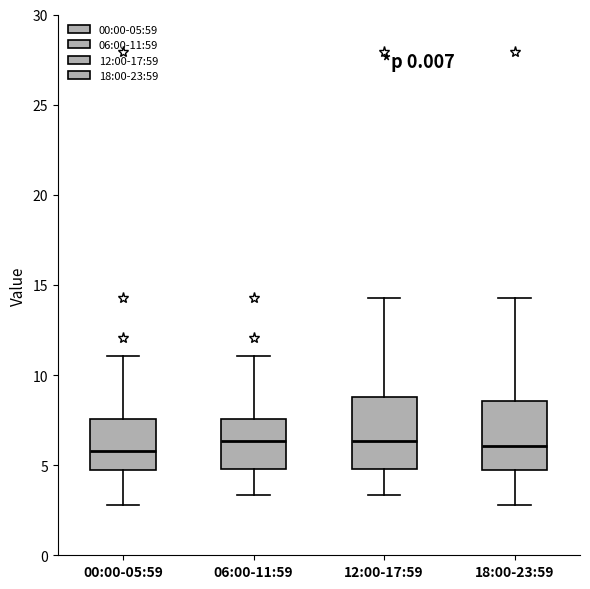

Reading left to right, transcribe this box plot: for each box, give where its median line is, the range the box spans, and where its two whiskers end, as read against the y-axis. The values are not printed on the chart, so give them approximately, as read against the axis.

00:00-05:59: median 6.0, box 4.5 to 7.5, whiskers 3.0 to 11.0
06:00-11:59: median 6.5, box 5.0 to 7.5, whiskers 3.5 to 11.0
12:00-17:59: median 6.5, box 5.0 to 9.0, whiskers 3.5 to 14.5
18:00-23:59: median 6.0, box 4.5 to 8.5, whiskers 3.0 to 14.5